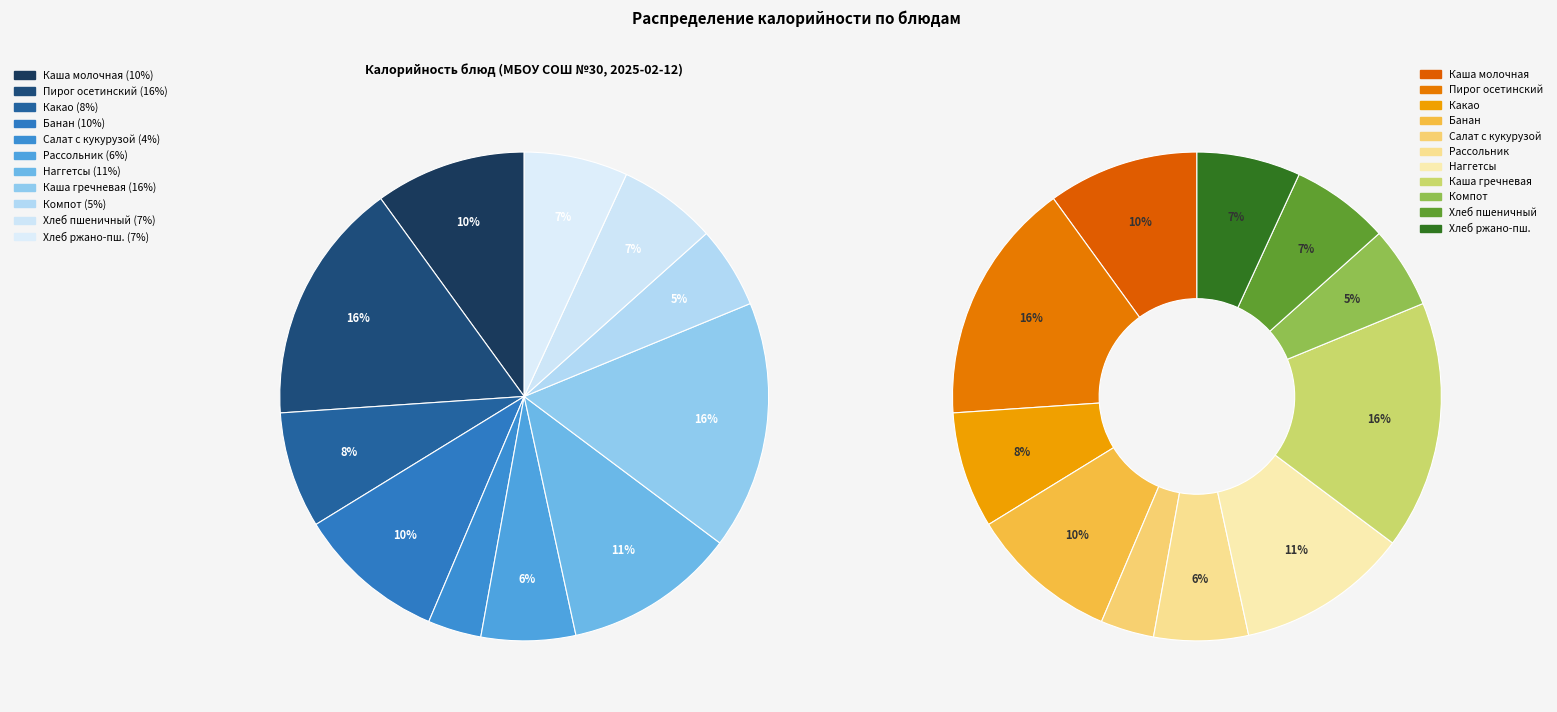

What percentage do Салат из белокачанной капусты с кукурузой and Каша вязкая молочная из смеси круп together represent?

13.5%